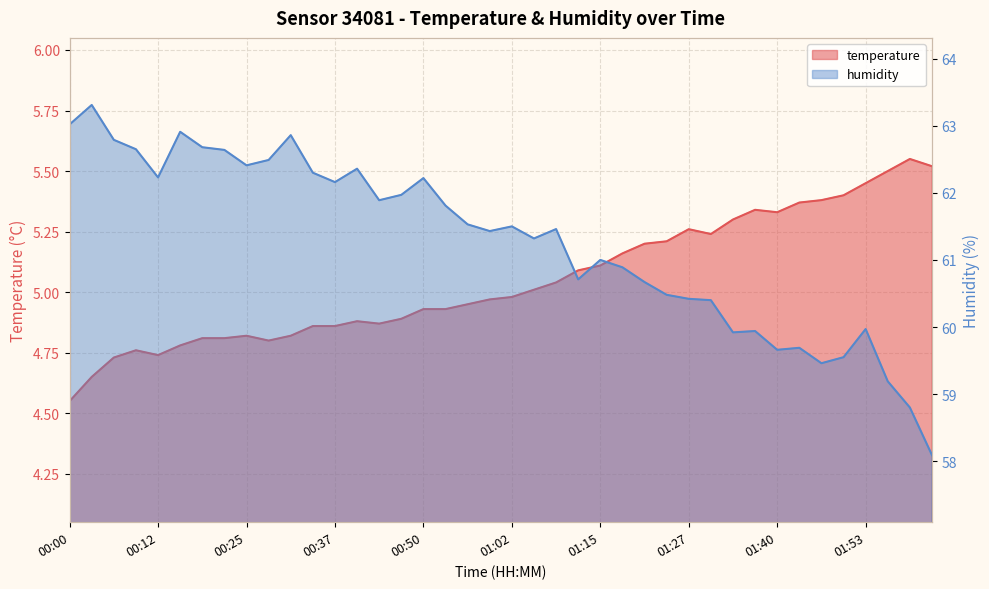

At which label is humidity closest to 60?

01:53